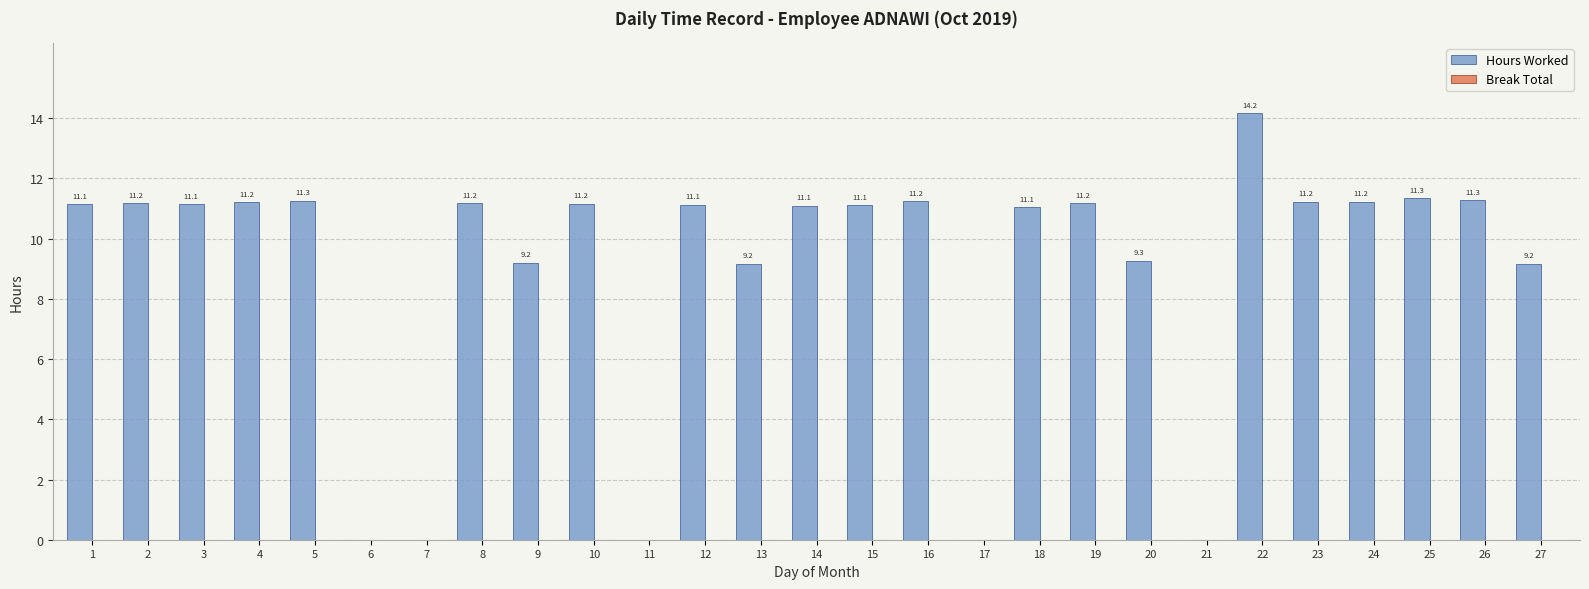

Approximately how many times larger is the value at 23 compared to 19?

1.0